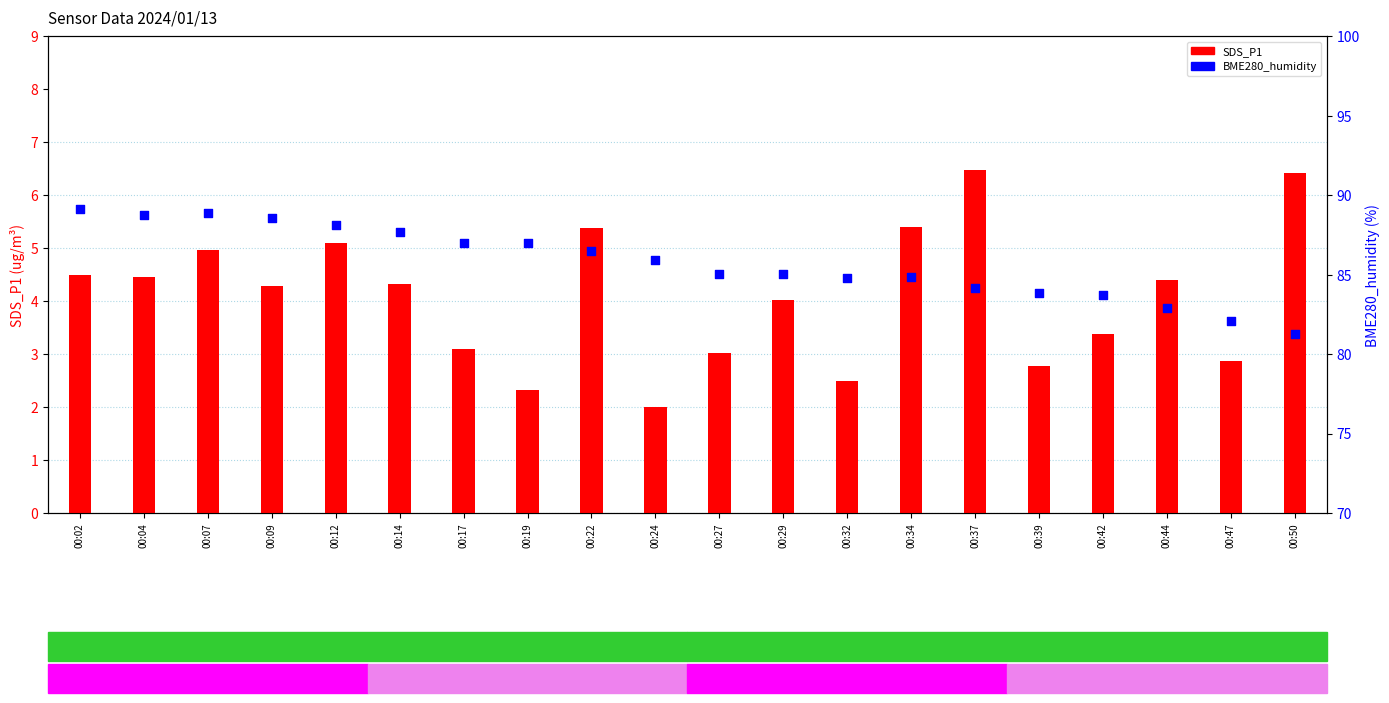

Which series contains the lowest Y value?

SDS_P1